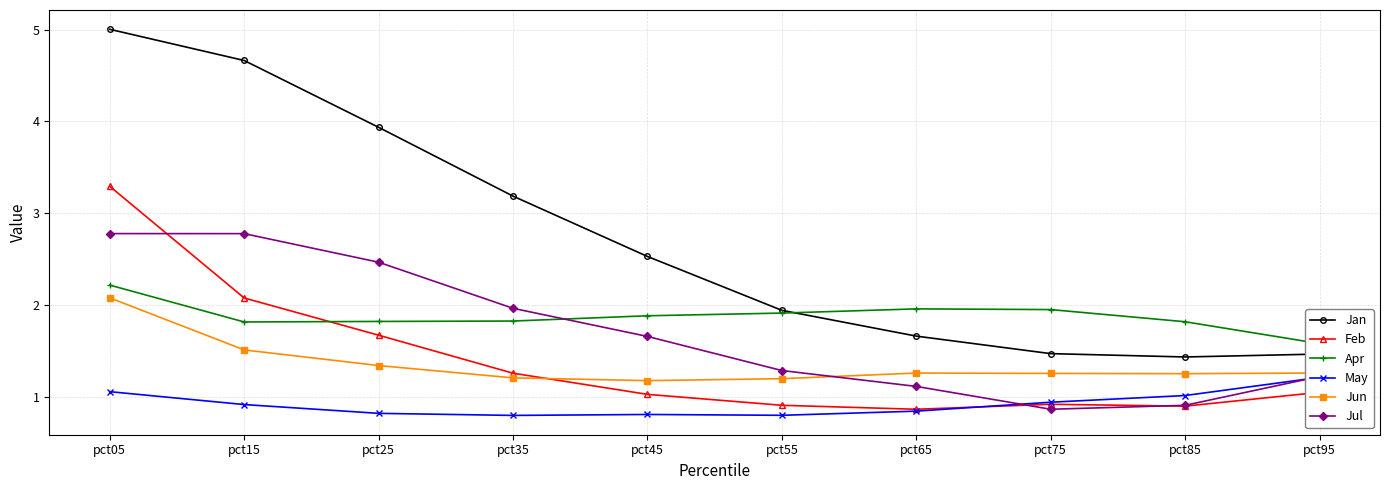

After their last crossing, which series has the higher values: Feb or May?

May